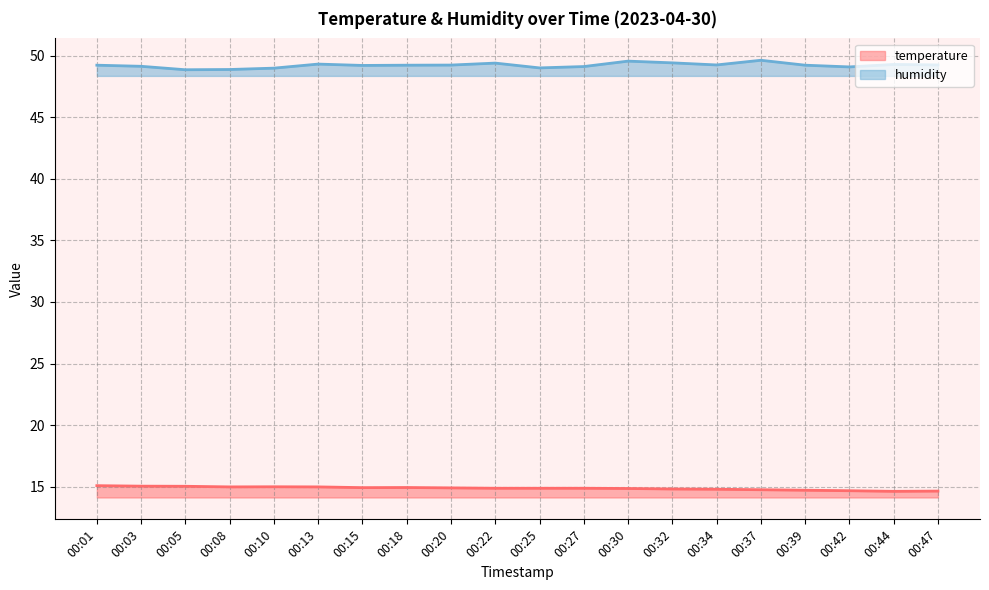

Read the humidity value at 00:34.

49.2